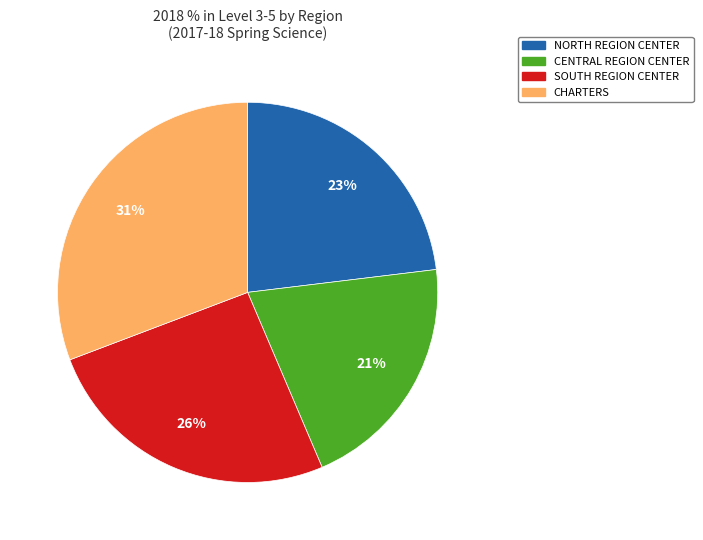

What is the smallest slice in the pie chart?

CENTRAL REGION CENTER